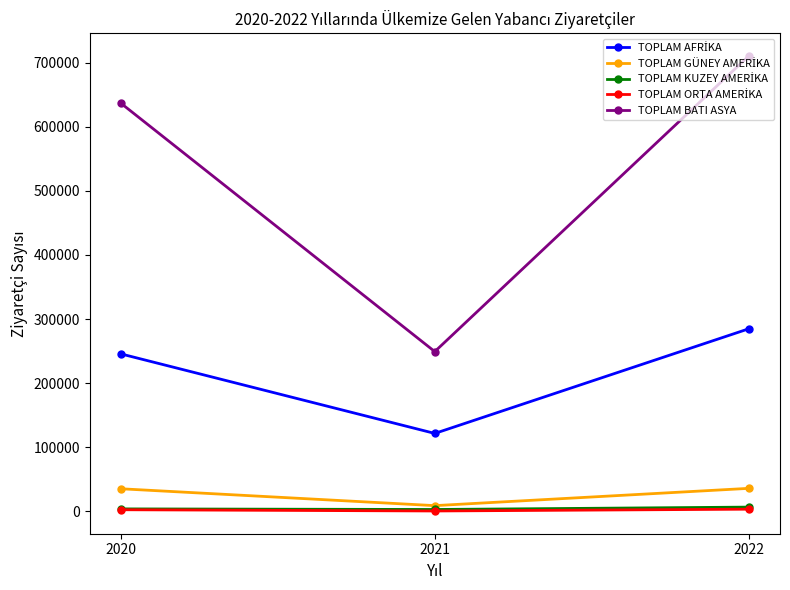

At which category is the sum across all series the highest?

2022